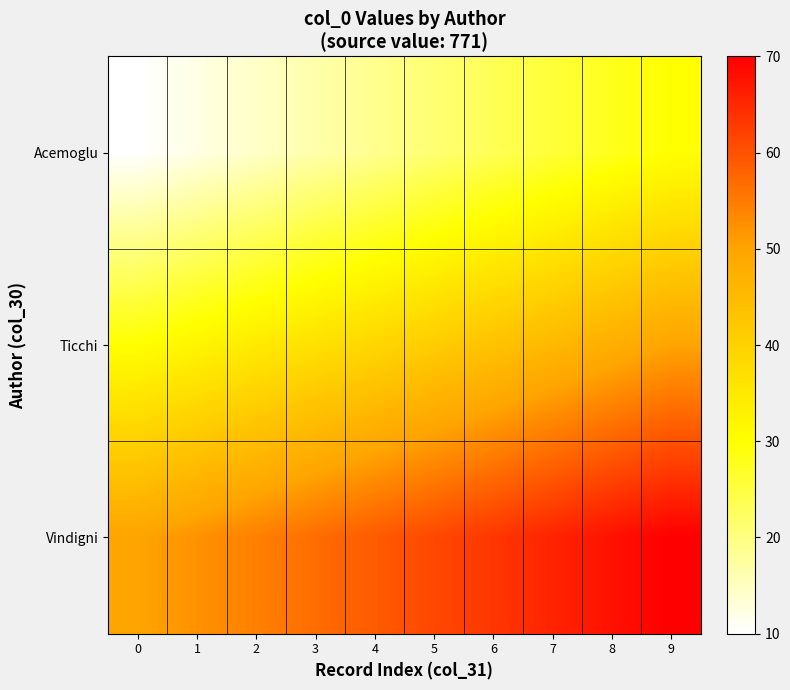

Reading right to left, list all the values displayed in this chart.

Acemoglu: 9=30.0	8=27.8	7=25.6	6=23.3	5=21.1	4=18.9	3=16.7	2=14.4	1=12.2	0=10.0
Ticchi: 9=50.0	8=47.8	7=45.6	6=43.3	5=41.1	4=38.9	3=36.7	2=34.4	1=32.2	0=30.0
Vindigni: 9=70.0	8=67.8	7=65.6	6=63.3	5=61.1	4=58.9	3=56.7	2=54.4	1=52.2	0=50.0